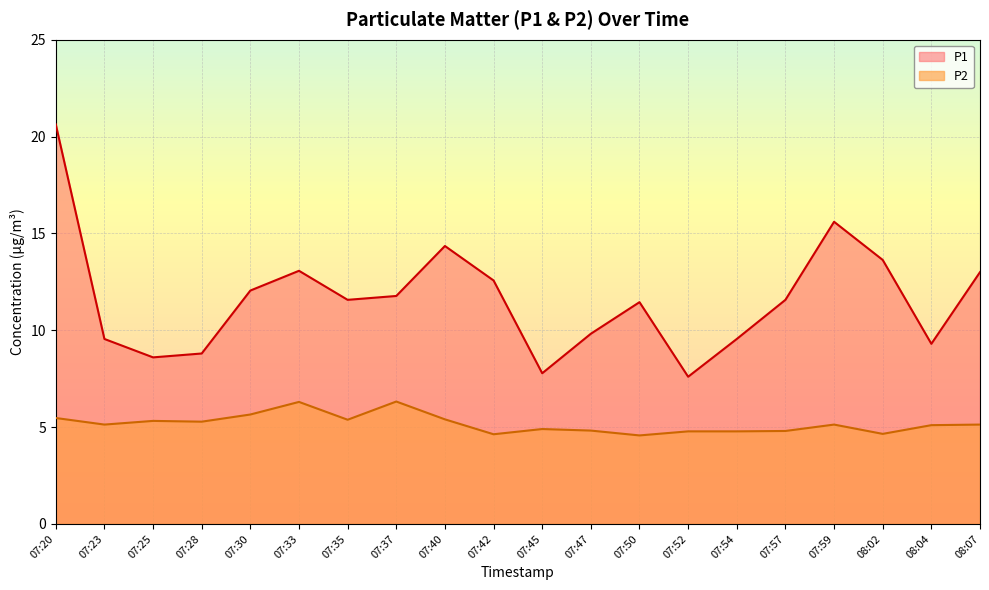

How many interior local valleys does the P2 series have?

6